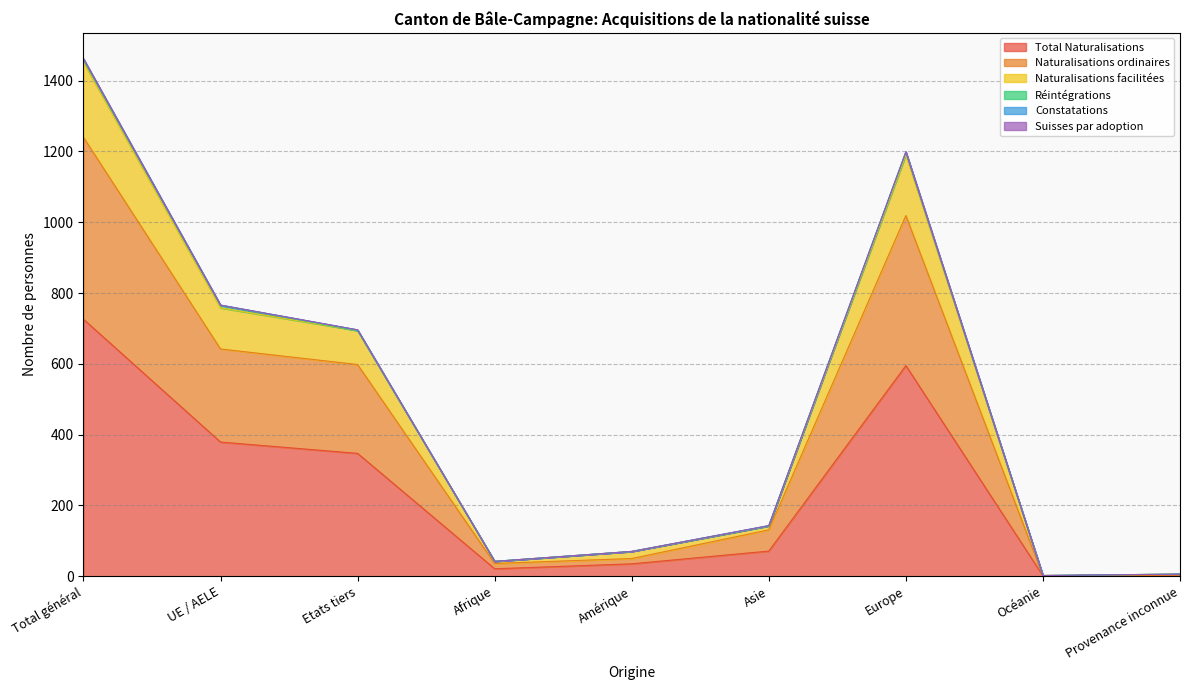

The Naturalisations facilitées series shows 1197 at Europe. True or false?

True